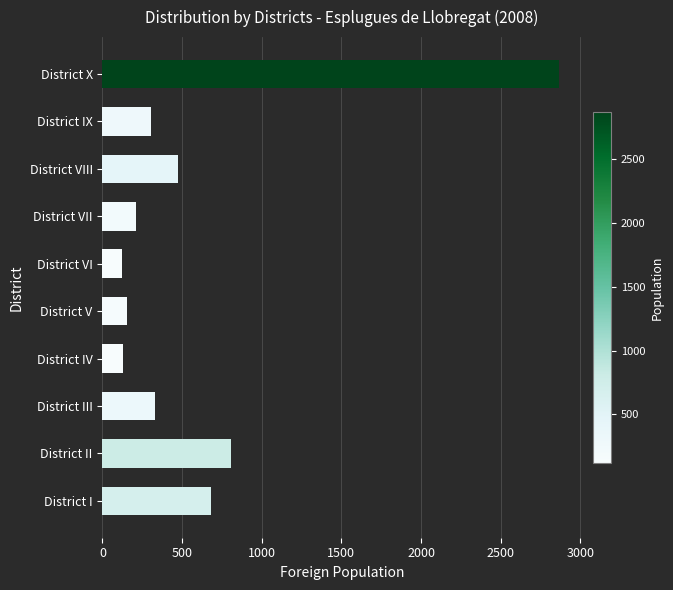

Which has a higher value, District VIII or District II?

District II